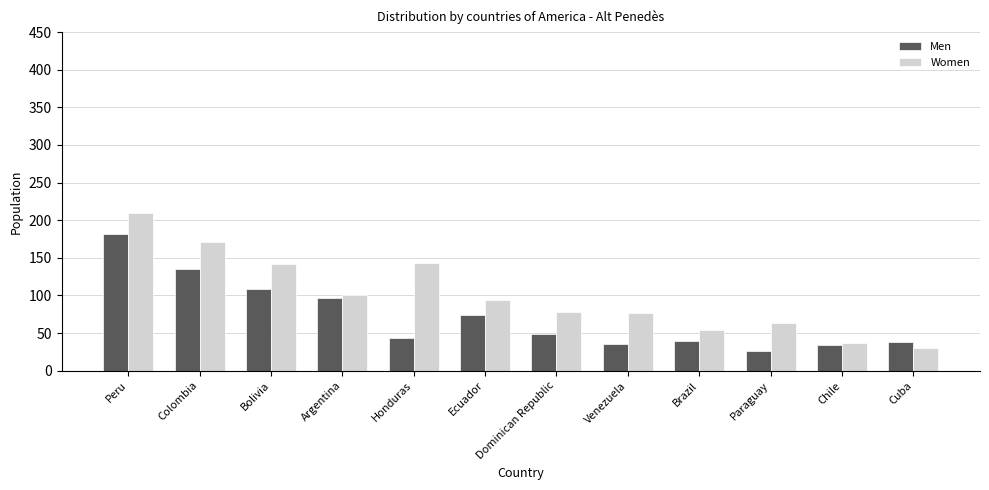

How many distinct data groups are displayed?

2